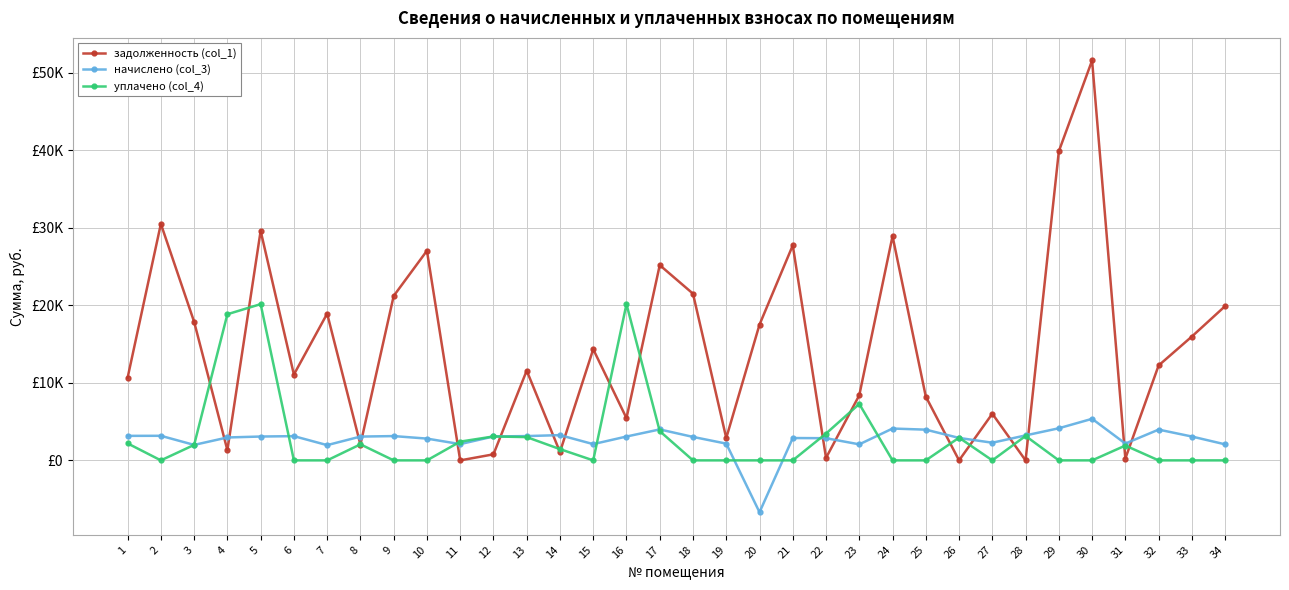

What are all the series names shown in the legend?

задолженность (col_1), начислено (col_3), уплачено (col_4)